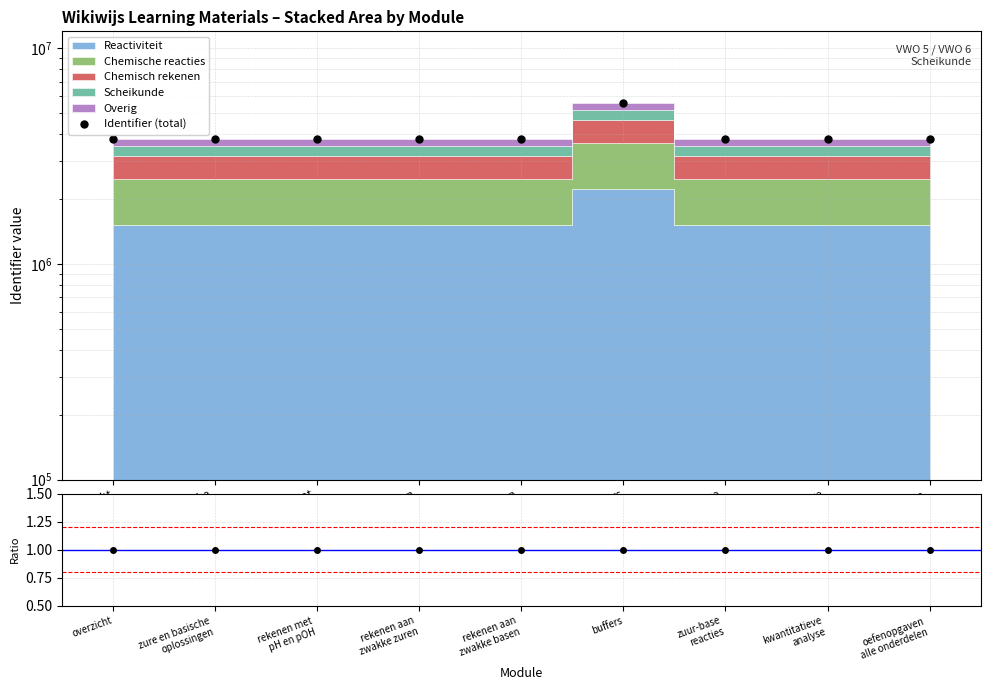

True or false: Identifier (total) and Ratio intersect in this chart.

False